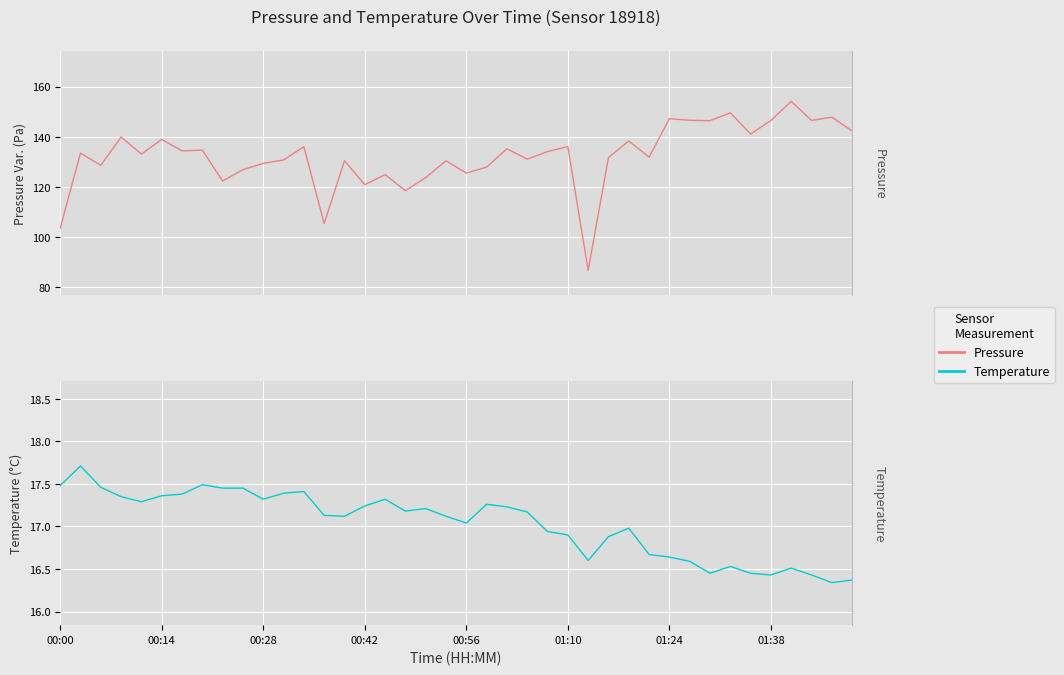

What is the sum of the Temperature values at 20 and 14?

34.2